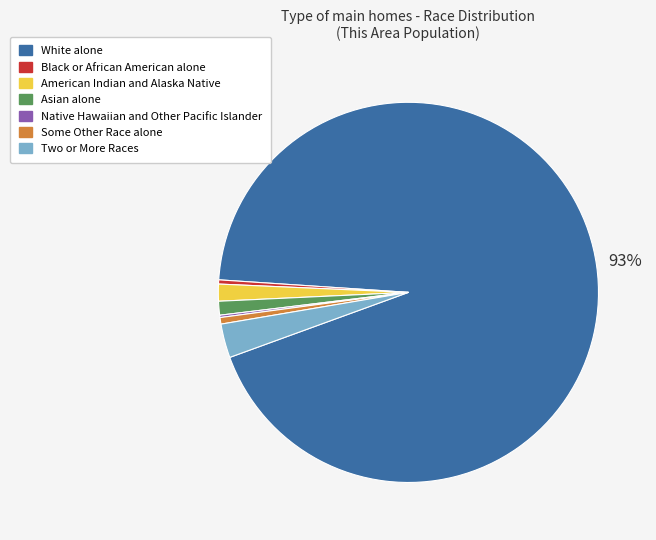

Is there a majority slice in this chart?

Yes